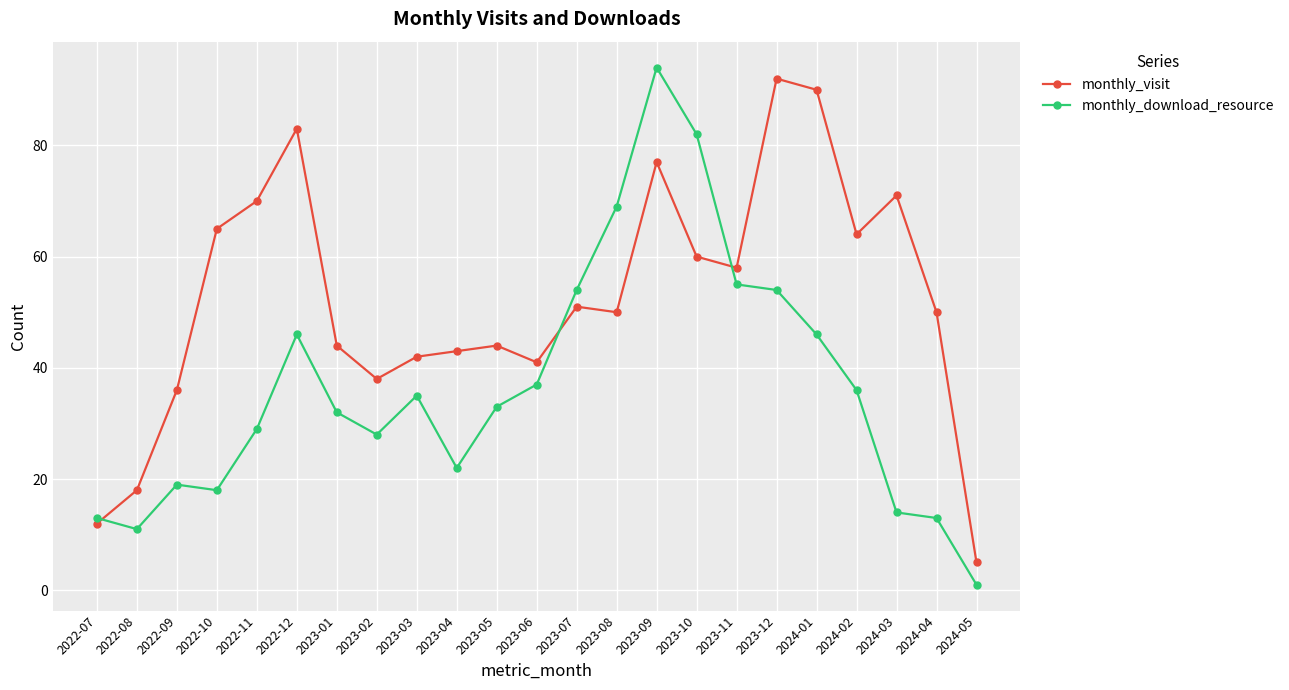

At 2023-09, list the series in order from largest to smallest.

monthly_download_resource, monthly_visit